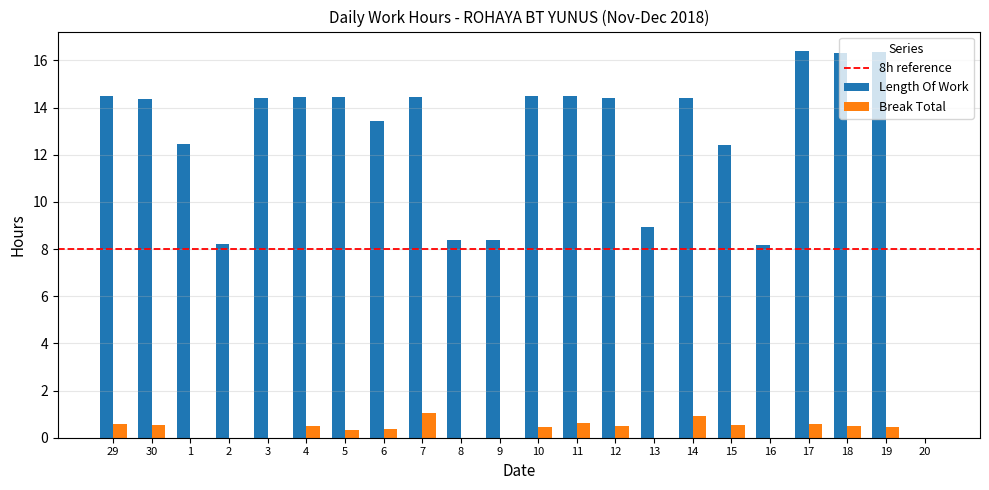

What is the sum of all Length Of Work values?

273.8